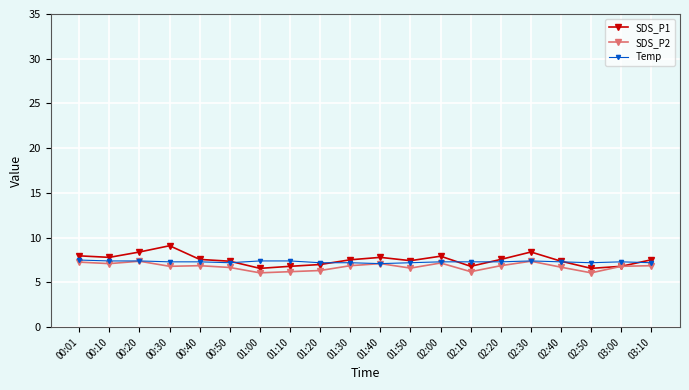

True or false: SDS_P1 has more than 2 interior local peaks.

True